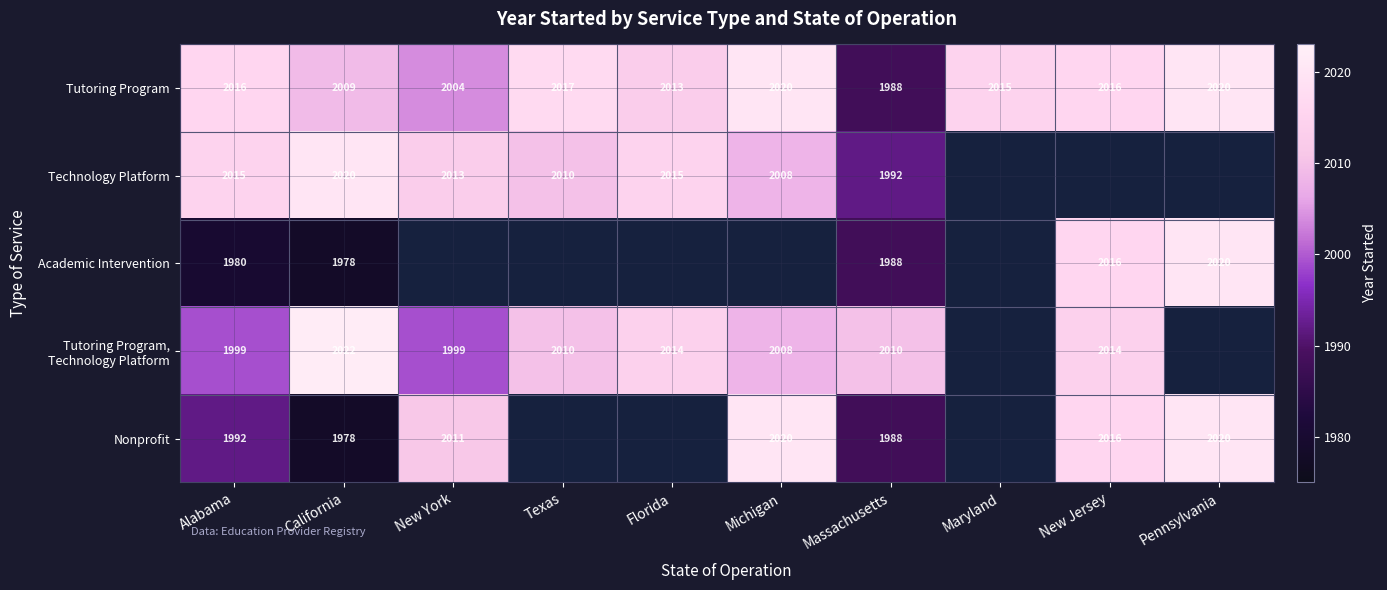

How many data points does each series have?

10